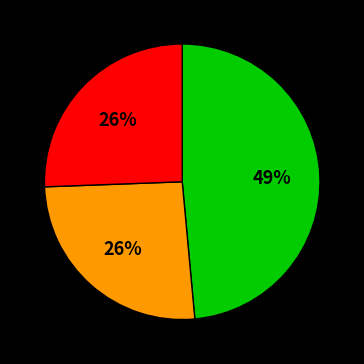

How many segments does this pie chart have?

3